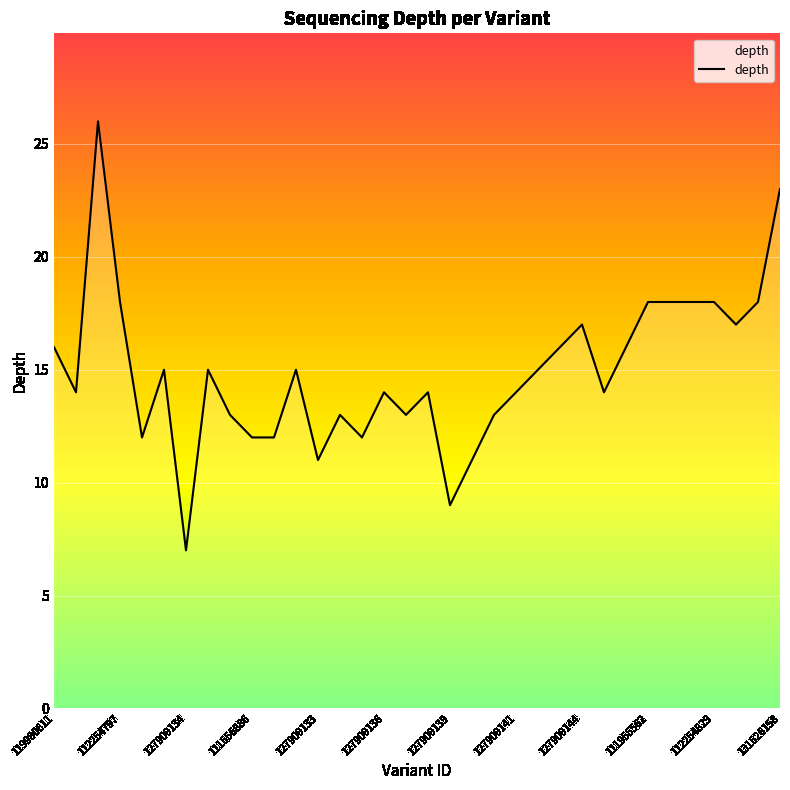

What is the smallest value displayed?

7